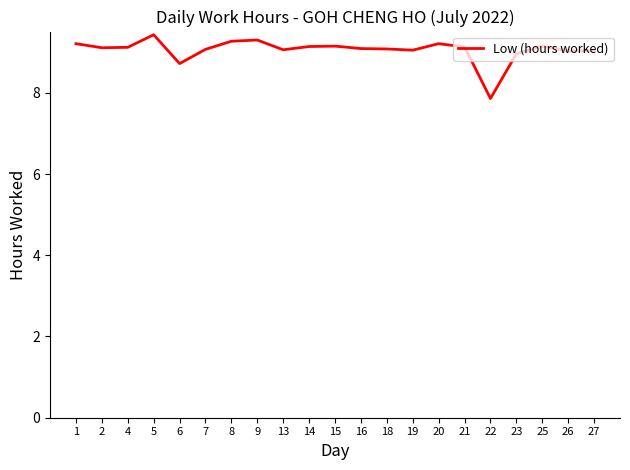

What is the approximate value at 26?

9.0